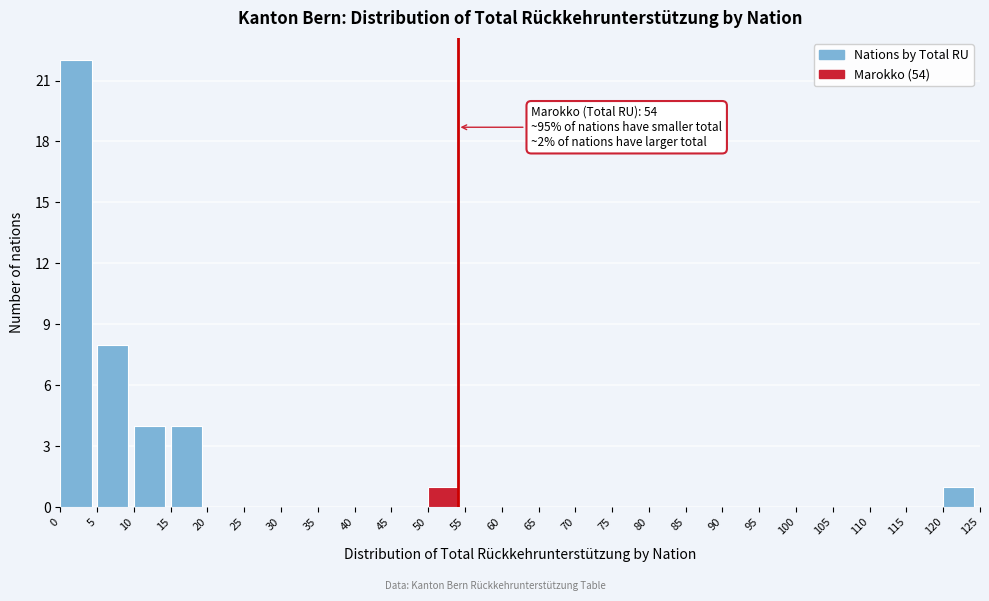

Over which range of the x-axis is the bar tallest?

0 to 5